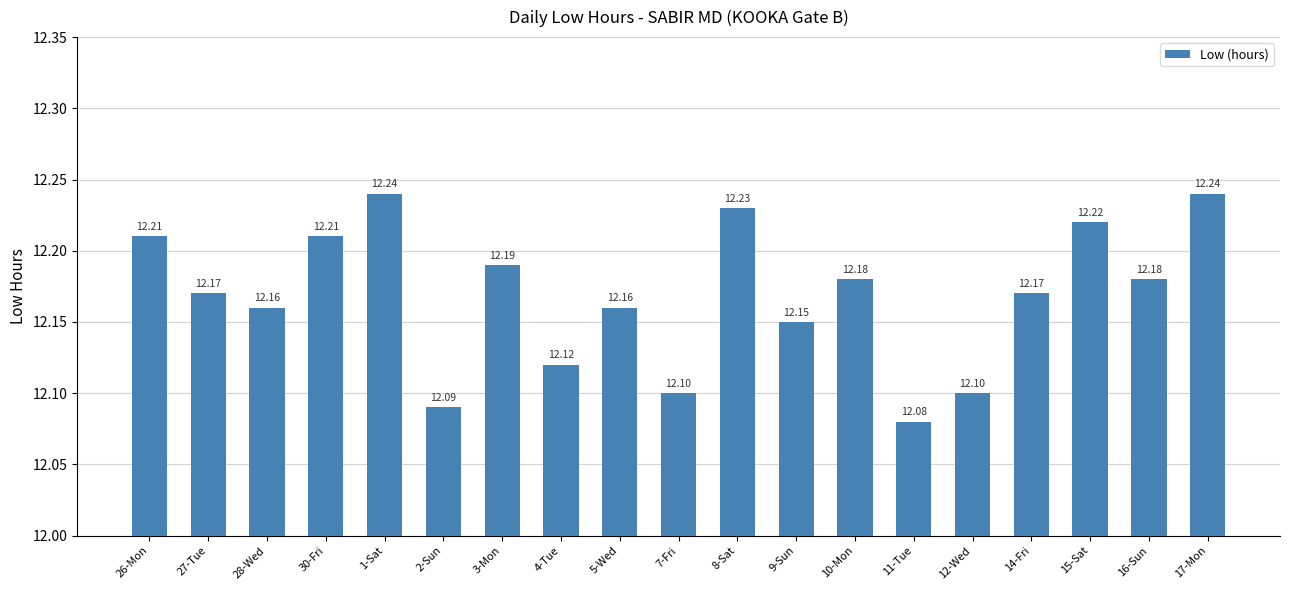

Reading left to right, what are all the values shown in this chart?

26-Mon=12.2	27-Tue=12.2	28-Wed=12.2	30-Fri=12.2	1-Sat=12.2	2-Sun=12.1	3-Mon=12.2	4-Tue=12.1	5-Wed=12.2	7-Fri=12.1	8-Sat=12.2	9-Sun=12.2	10-Mon=12.2	11-Tue=12.1	12-Wed=12.1	14-Fri=12.2	15-Sat=12.2	16-Sun=12.2	17-Mon=12.2